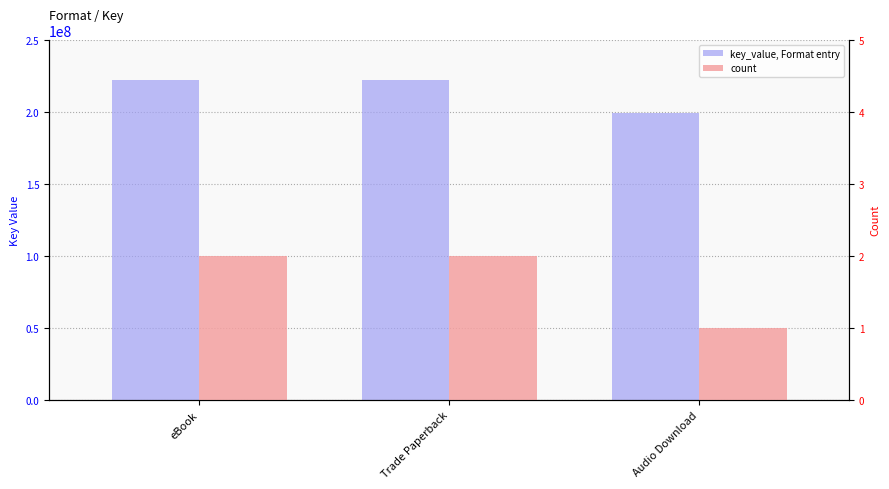

The count series shows 1 at Audio Download. True or false?

True